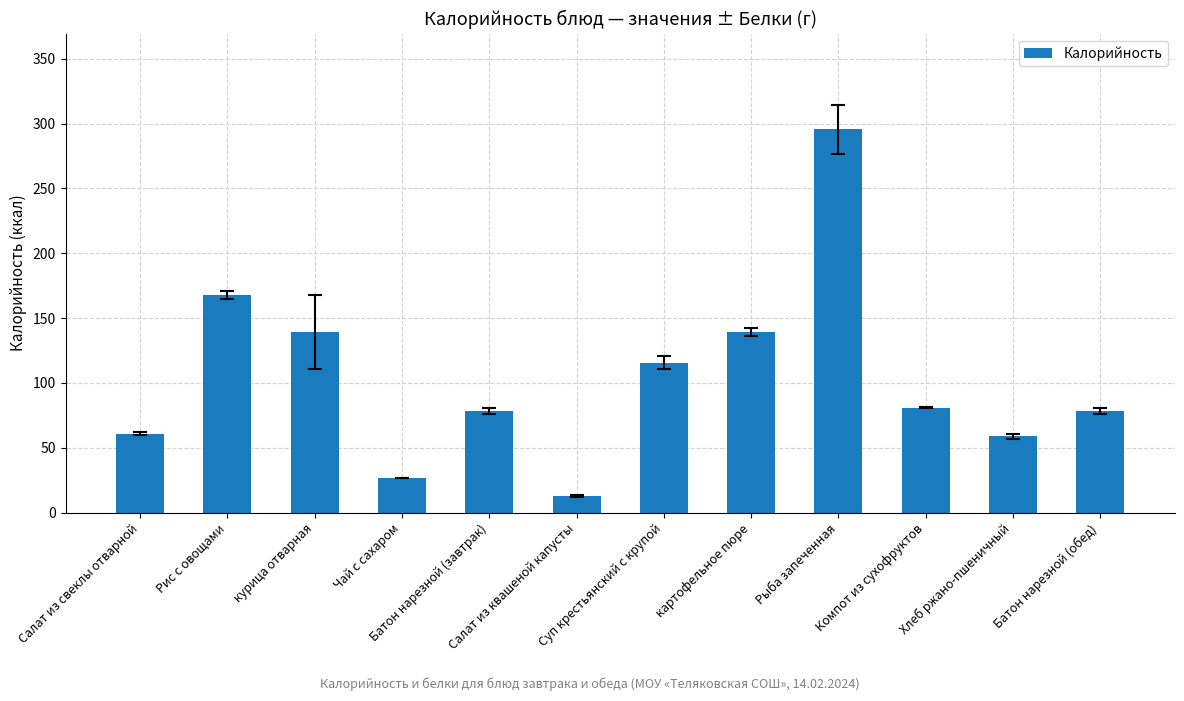

What is the value of the 12th bar from the left?

78.5